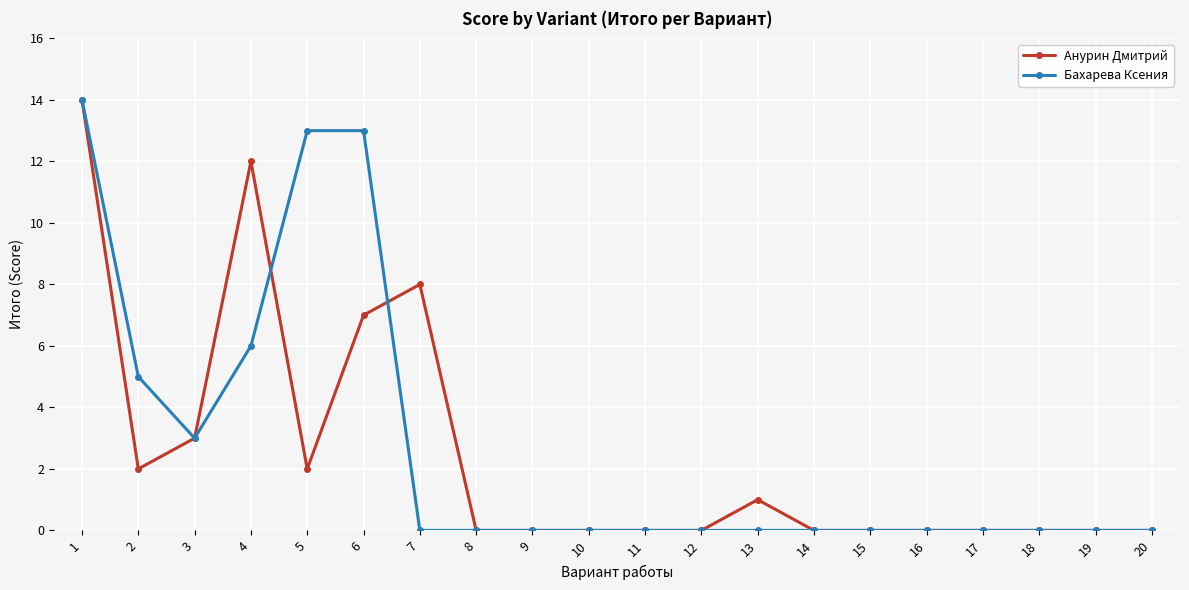

What are all the series names shown in the legend?

Анурин Дмитрий, Бахарева Ксения